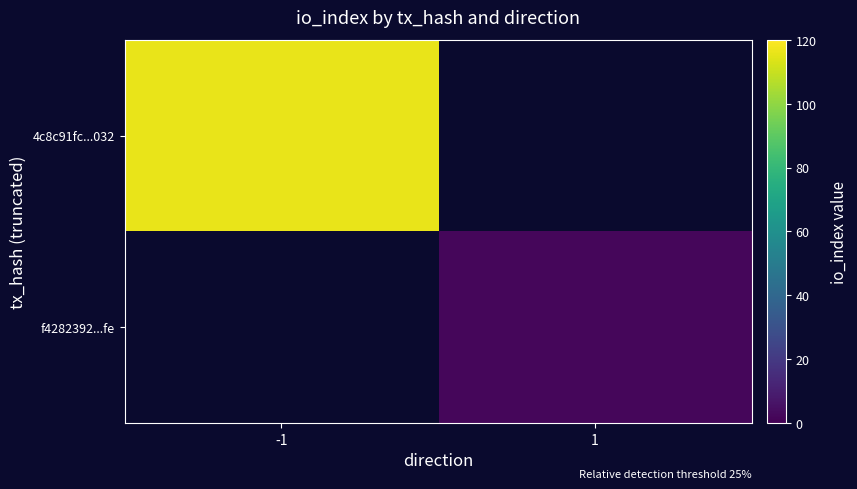

What is the maximum value shown in the chart?

116.0